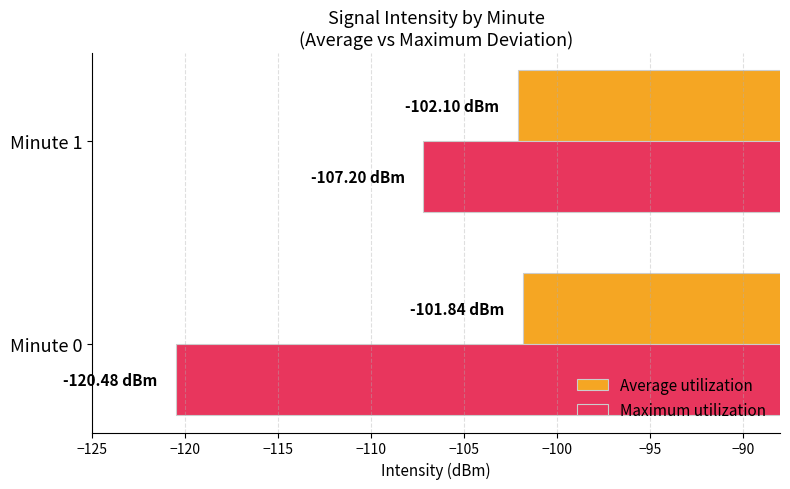

What is the difference between the Maximum utilization values at Minute 0 and Minute 1?

13.3